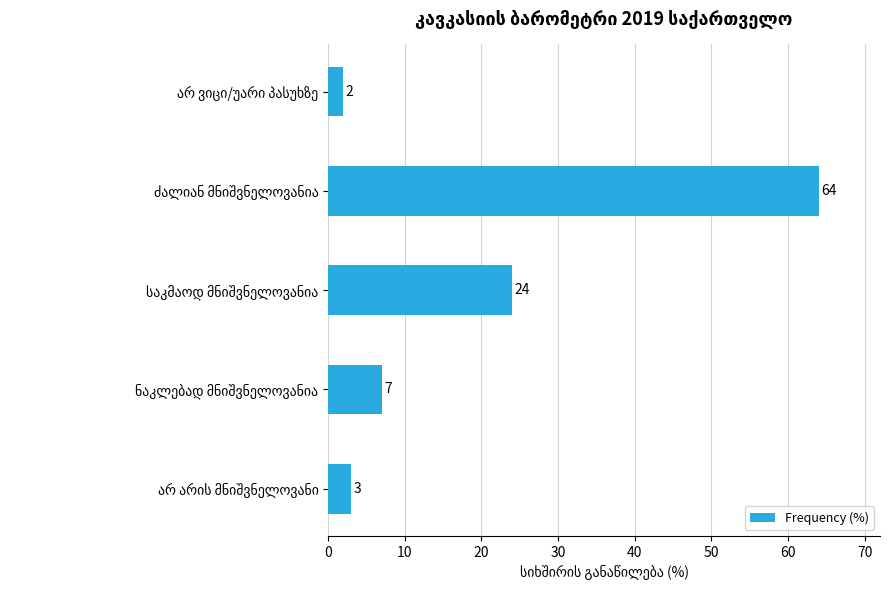

What is the greatest value displayed?

64